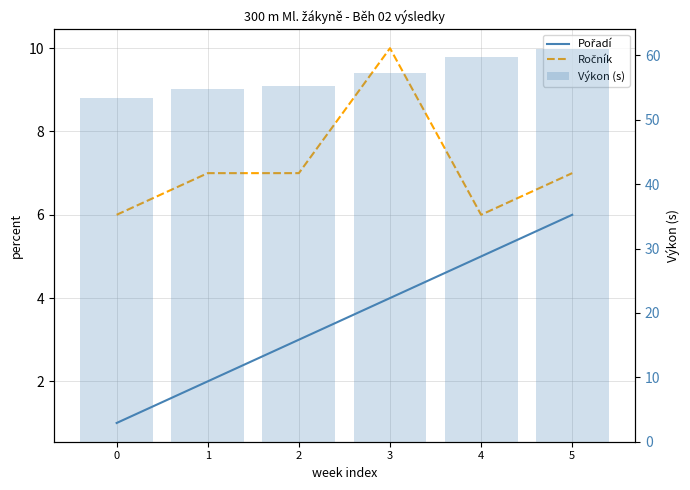

The value of Ročník at 4 is 6.0. True or false?

True